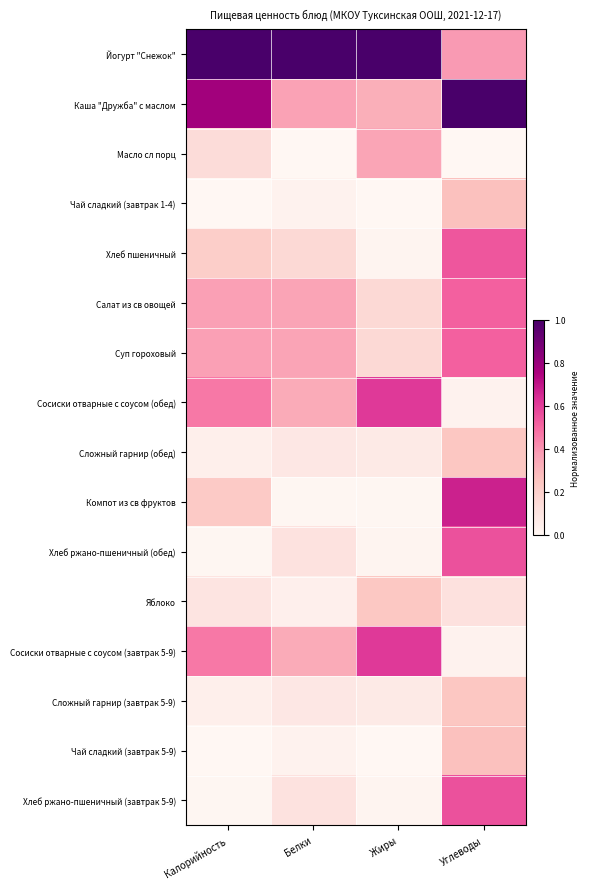

Reading left to right, what are all the values shown in this chart?

Йогурт "Снежок": Калорийность=1.0	Белки=1.0	Жиры=1.0	Углеводы=0.4
Каша "Дружба" с маслом: Калорийность=0.8	Белки=0.4	Жиры=0.3	Углеводы=1.0
Масло сл порц: Калорийность=0.1	Белки=0.0	Жиры=0.4	Углеводы=0.0
Чай сладкий (завтрак 1-4): Калорийность=0.0	Белки=0.0	Жиры=0.0	Углеводы=0.3
Хлеб пшеничный: Калорийность=0.2	Белки=0.2	Жиры=0.0	Углеводы=0.5
Салат из св овощей: Калорийность=0.4	Белки=0.4	Жиры=0.2	Углеводы=0.5
Суп гороховый: Калорийность=0.4	Белки=0.4	Жиры=0.2	Углеводы=0.5
Сосиски отварные с соусом (обед): Калорийность=0.5	Белки=0.3	Жиры=0.6	Углеводы=0.0
Сложный гарнир (обед): Калорийность=0.0	Белки=0.1	Жиры=0.1	Углеводы=0.2
Компот из св фруктов: Калорийность=0.2	Белки=0.0	Жиры=0.0	Углеводы=0.7
Хлеб ржано-пшеничный (обед): Калорийность=0.0	Белки=0.1	Жиры=0.0	Углеводы=0.6
Яблоко: Калорийность=0.1	Белки=0.0	Жиры=0.2	Углеводы=0.1
Сосиски отварные с соусом (завтрак 5-9): Калорийность=0.5	Белки=0.3	Жиры=0.6	Углеводы=0.0
Сложный гарнир (завтрак 5-9): Калорийность=0.0	Белки=0.1	Жиры=0.1	Углеводы=0.2
Чай сладкий (завтрак 5-9): Калорийность=0.0	Белки=0.0	Жиры=0.0	Углеводы=0.3
Хлеб ржано-пшеничный (завтрак 5-9): Калорийность=0.0	Белки=0.1	Жиры=0.0	Углеводы=0.6